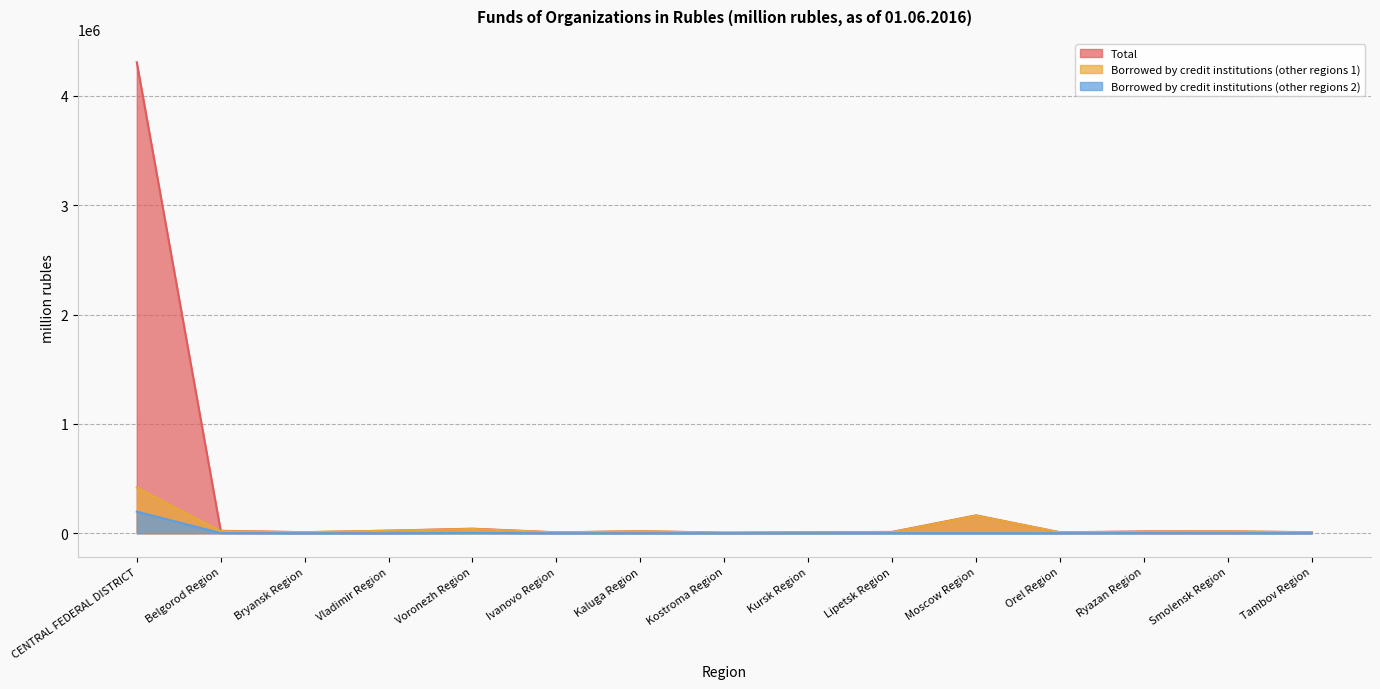

True or false: Total and Borrowed by credit institutions (other regions 1) intersect in this chart.

False